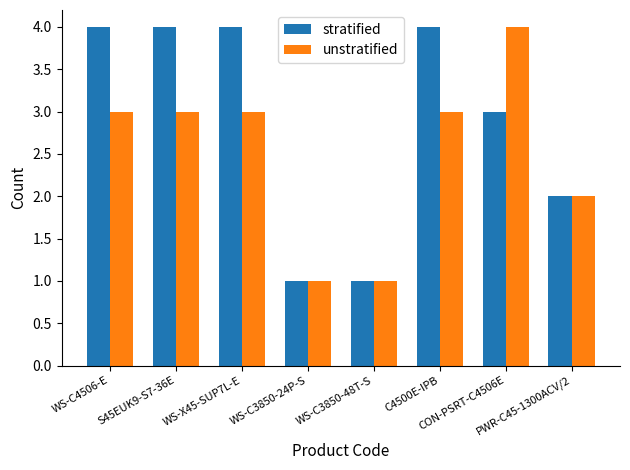

Where is unstratified nearest to the value 2?

PWR-C45-1300ACV/2